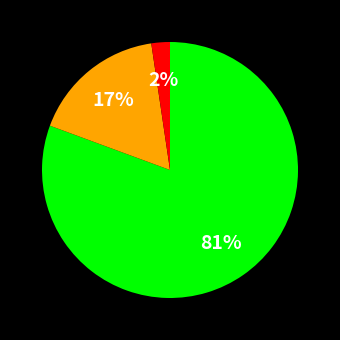

How many segments does this pie chart have?

3